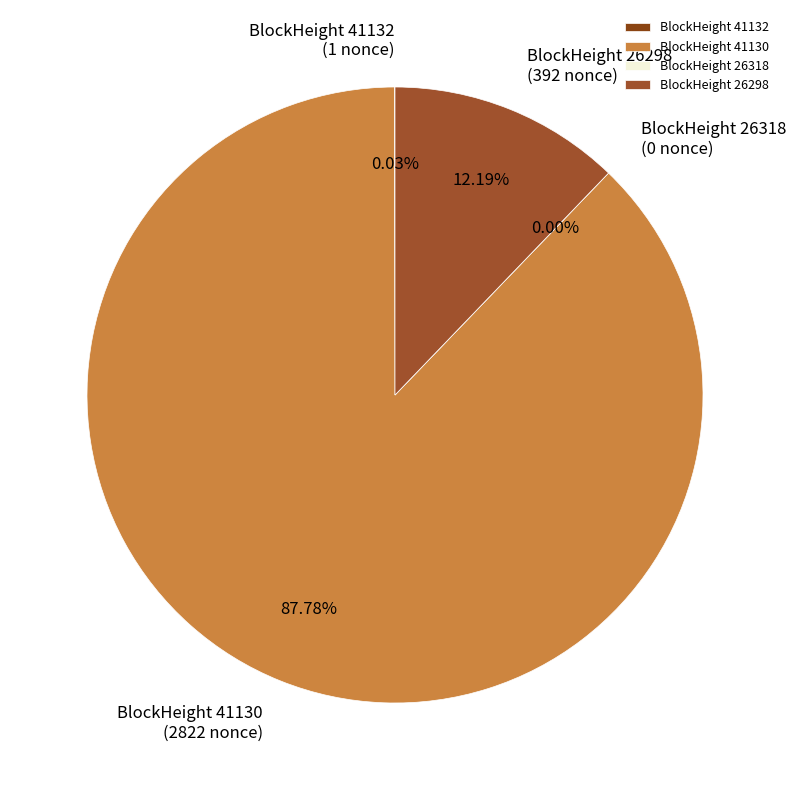

To the nearest percent, what percentage of the pie is 41130?

88%